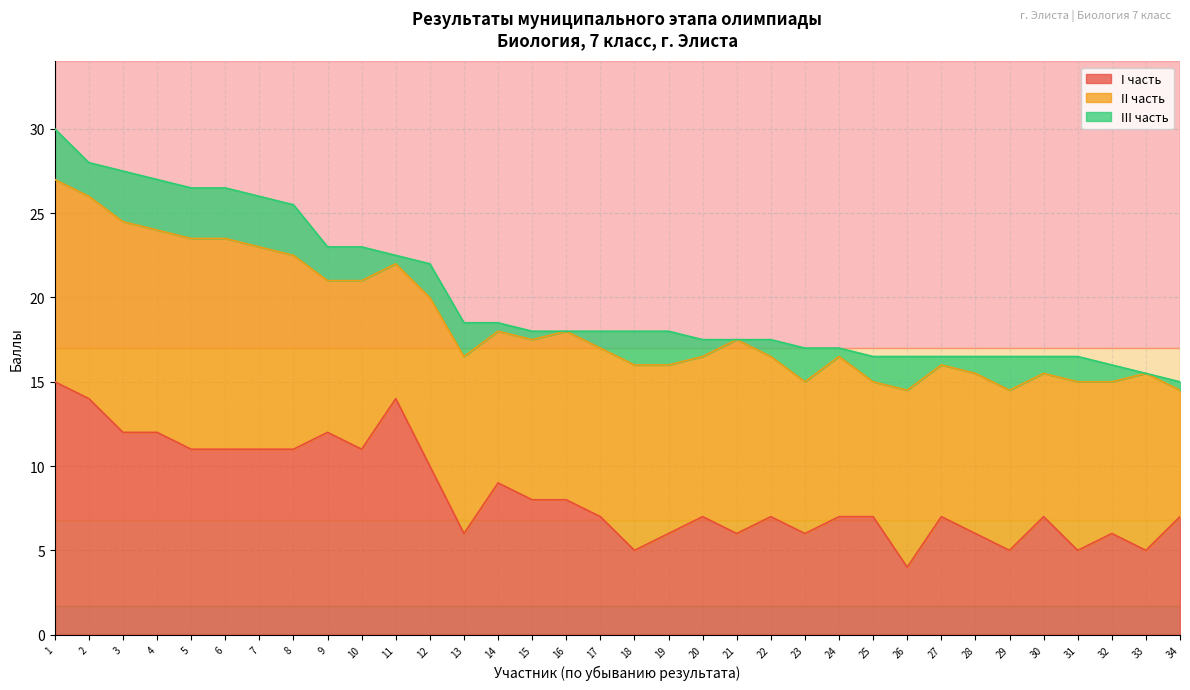

What is the lowest value of the II часть series?

7.5